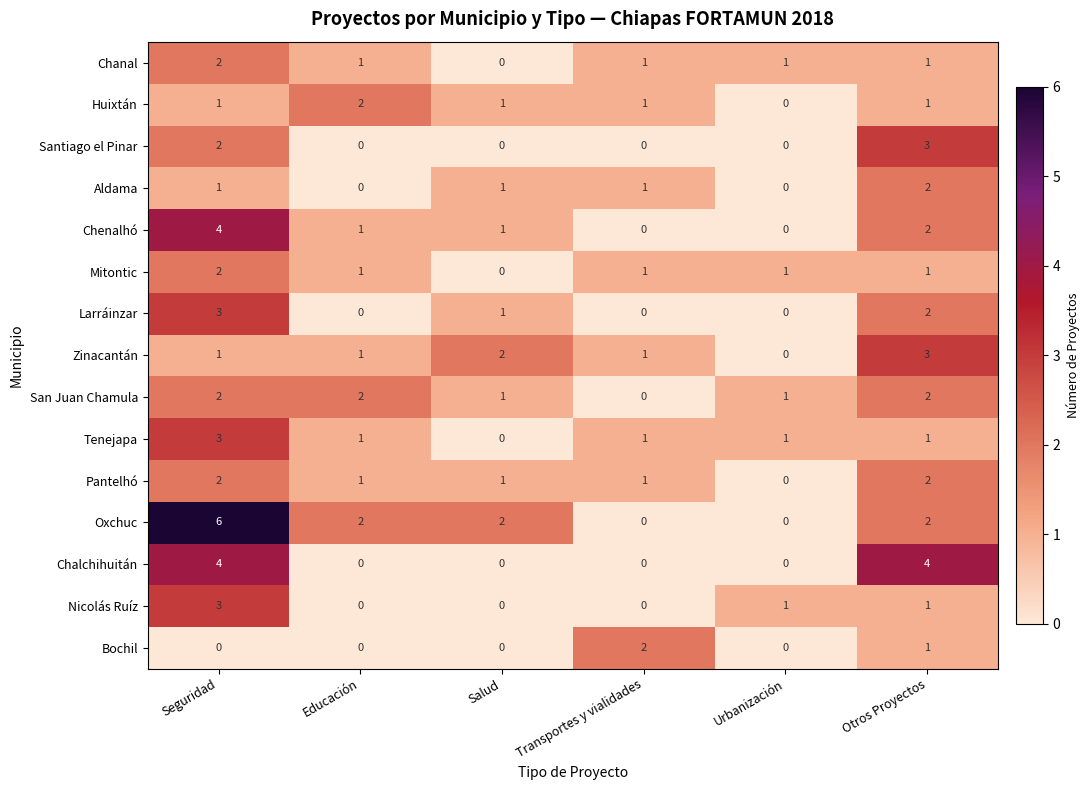

How many categories are shown in the chart?

6